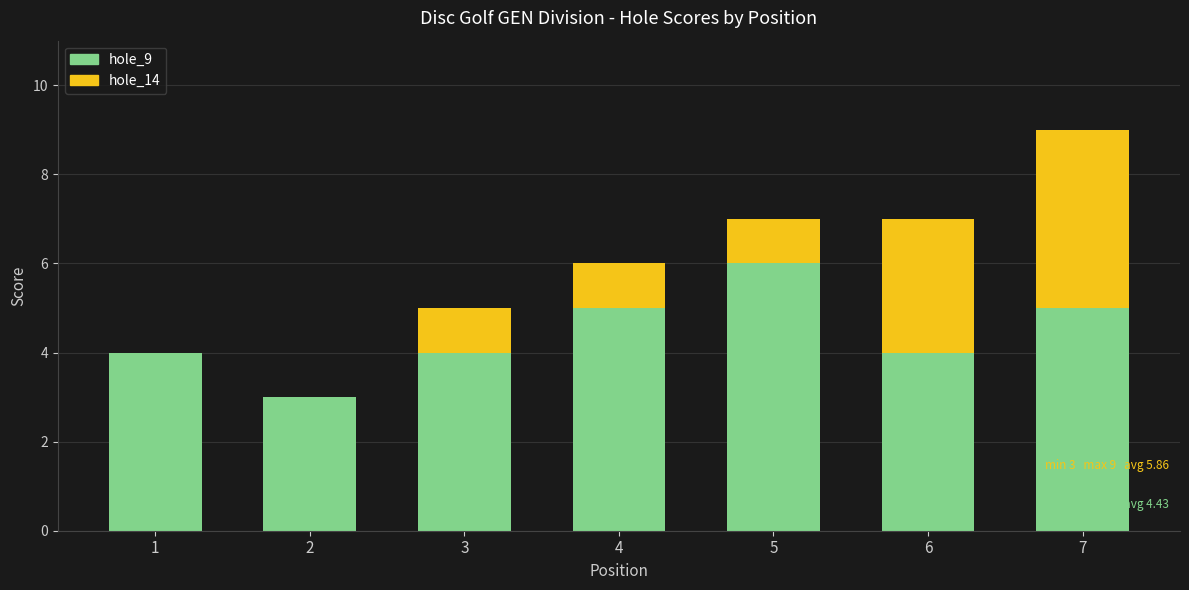

What value does the hole_9 series have at 2?

3